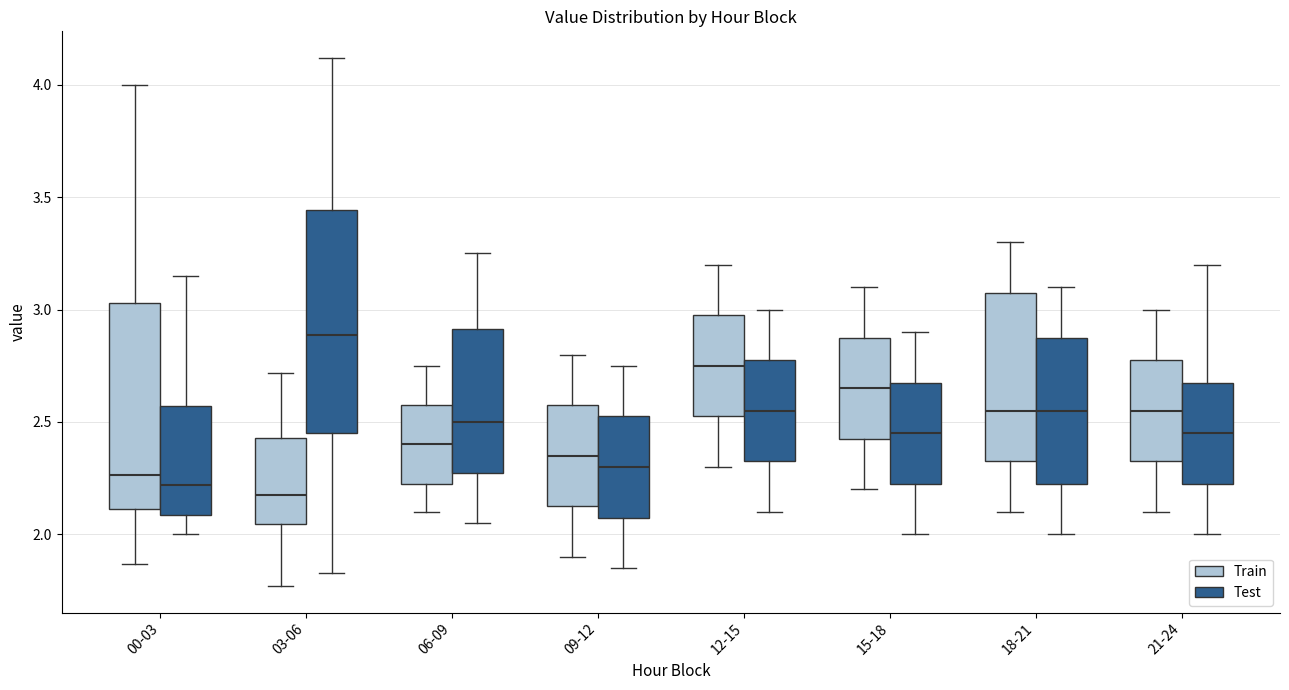

Reading left to right, read every box against the y-axis: the position of its median line, the range the box covers, and the ends of its whiskers. The values are not printed on the chart, so give them approximately, as read against the axis.

00-03 (Train): median 2.25, box 2.10 to 3.05, whiskers 1.85 to 4.00
00-03 (Test): median 2.20, box 2.10 to 2.55, whiskers 2.00 to 3.15
03-06 (Train): median 2.20, box 2.05 to 2.45, whiskers 1.75 to 2.70
03-06 (Test): median 2.90, box 2.45 to 3.45, whiskers 1.85 to 4.10
06-09 (Train): median 2.40, box 2.25 to 2.60, whiskers 2.10 to 2.75
06-09 (Test): median 2.50, box 2.30 to 2.90, whiskers 2.05 to 3.25
09-12 (Train): median 2.35, box 2.15 to 2.60, whiskers 1.90 to 2.80
09-12 (Test): median 2.30, box 2.10 to 2.55, whiskers 1.85 to 2.75
12-15 (Train): median 2.75, box 2.55 to 3.00, whiskers 2.30 to 3.20
12-15 (Test): median 2.55, box 2.35 to 2.80, whiskers 2.10 to 3.00
15-18 (Train): median 2.65, box 2.45 to 2.90, whiskers 2.20 to 3.10
15-18 (Test): median 2.45, box 2.25 to 2.70, whiskers 2.00 to 2.90
18-21 (Train): median 2.55, box 2.35 to 3.10, whiskers 2.10 to 3.30
18-21 (Test): median 2.55, box 2.25 to 2.90, whiskers 2.00 to 3.10
21-24 (Train): median 2.55, box 2.35 to 2.80, whiskers 2.10 to 3.00
21-24 (Test): median 2.45, box 2.25 to 2.70, whiskers 2.00 to 3.20